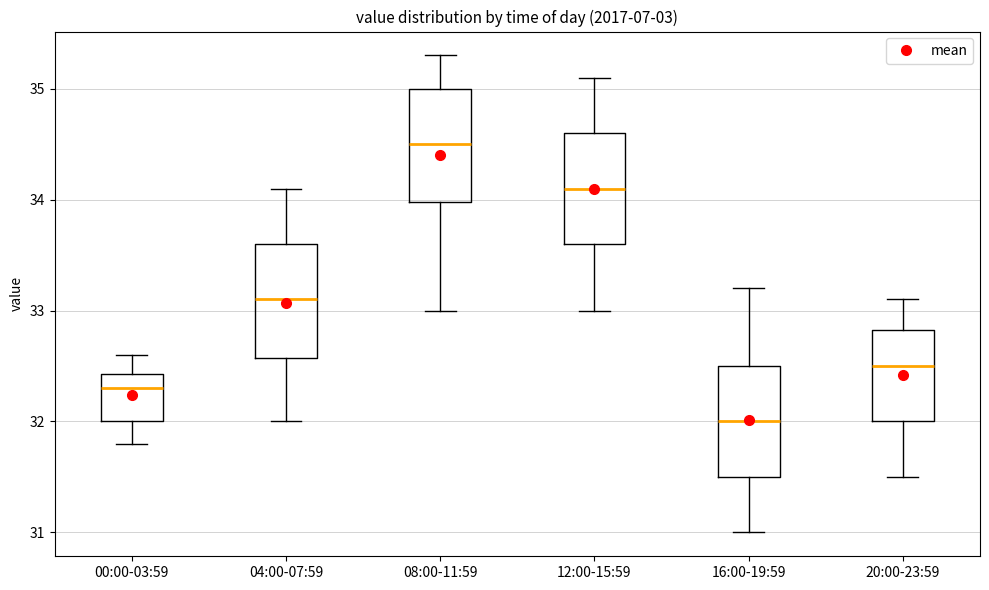

Reading left to right, read every box against the y-axis: the position of its median line, the range the box covers, and the ends of its whiskers. The values are not printed on the chart, so give them approximately, as read against the axis.

00:00-03:59: median 32.3, box 32.0 to 32.4, whiskers 31.8 to 32.6
04:00-07:59: median 33.1, box 32.6 to 33.6, whiskers 32.0 to 34.1
08:00-11:59: median 34.5, box 34.0 to 35.0, whiskers 33.0 to 35.3
12:00-15:59: median 34.1, box 33.6 to 34.6, whiskers 33.0 to 35.1
16:00-19:59: median 32.0, box 31.5 to 32.5, whiskers 31.0 to 33.2
20:00-23:59: median 32.5, box 32.0 to 32.8, whiskers 31.5 to 33.1